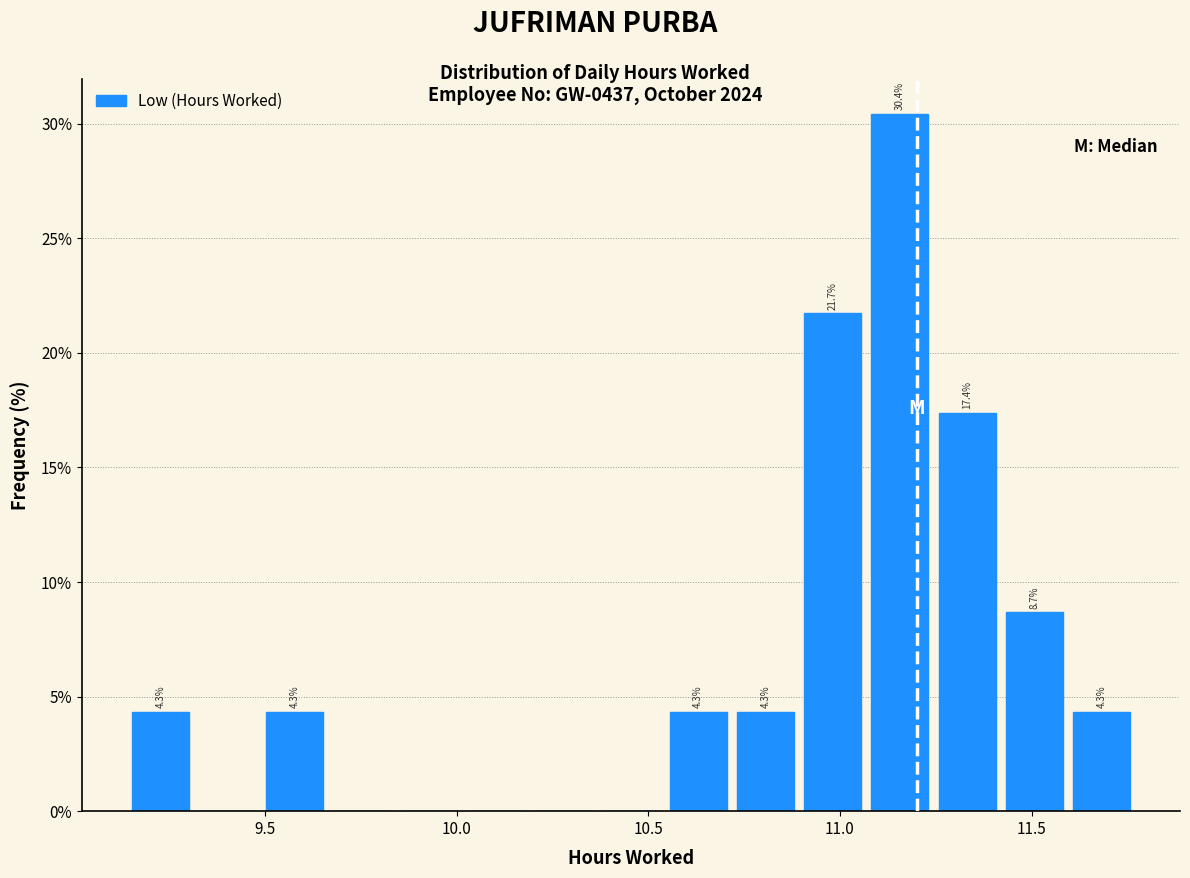

Read against the x-axis, roughly where is the centre of the tallest bar?

11.15